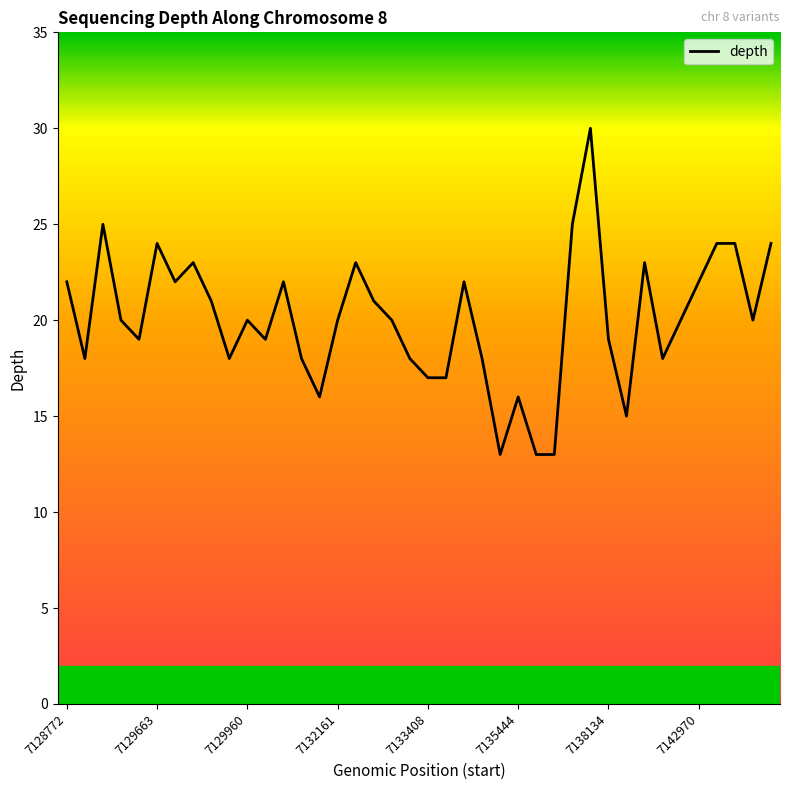

What is the difference between the maximum and minimum values?

17